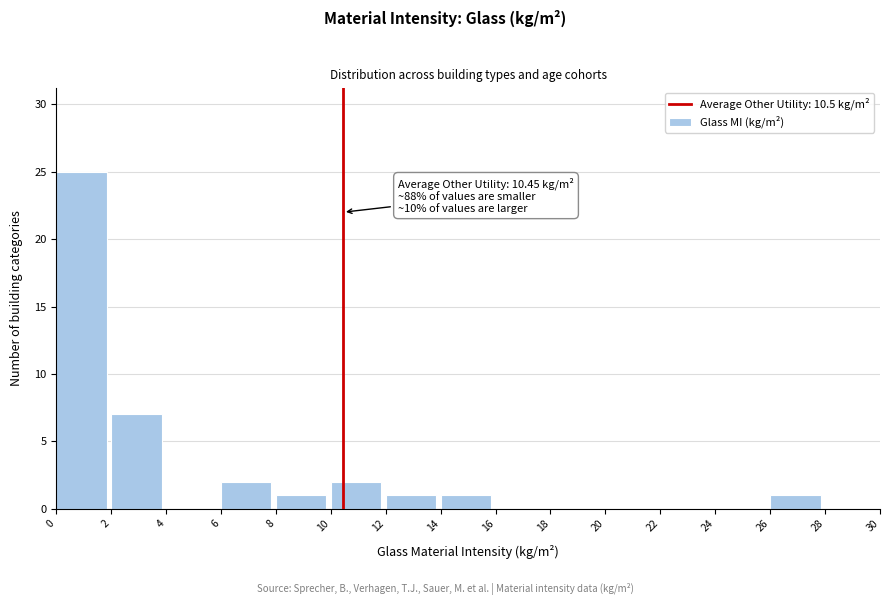

Which range on the x-axis has the tallest bar?

0 to 2